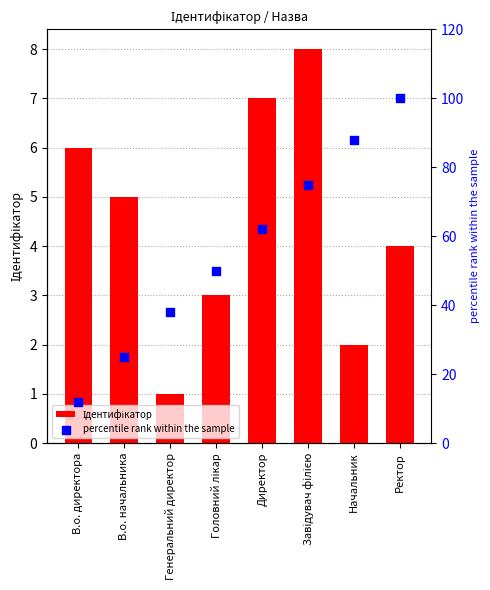

What are all the series names shown in the legend?

Ідентифікатор, percentile rank within the sample